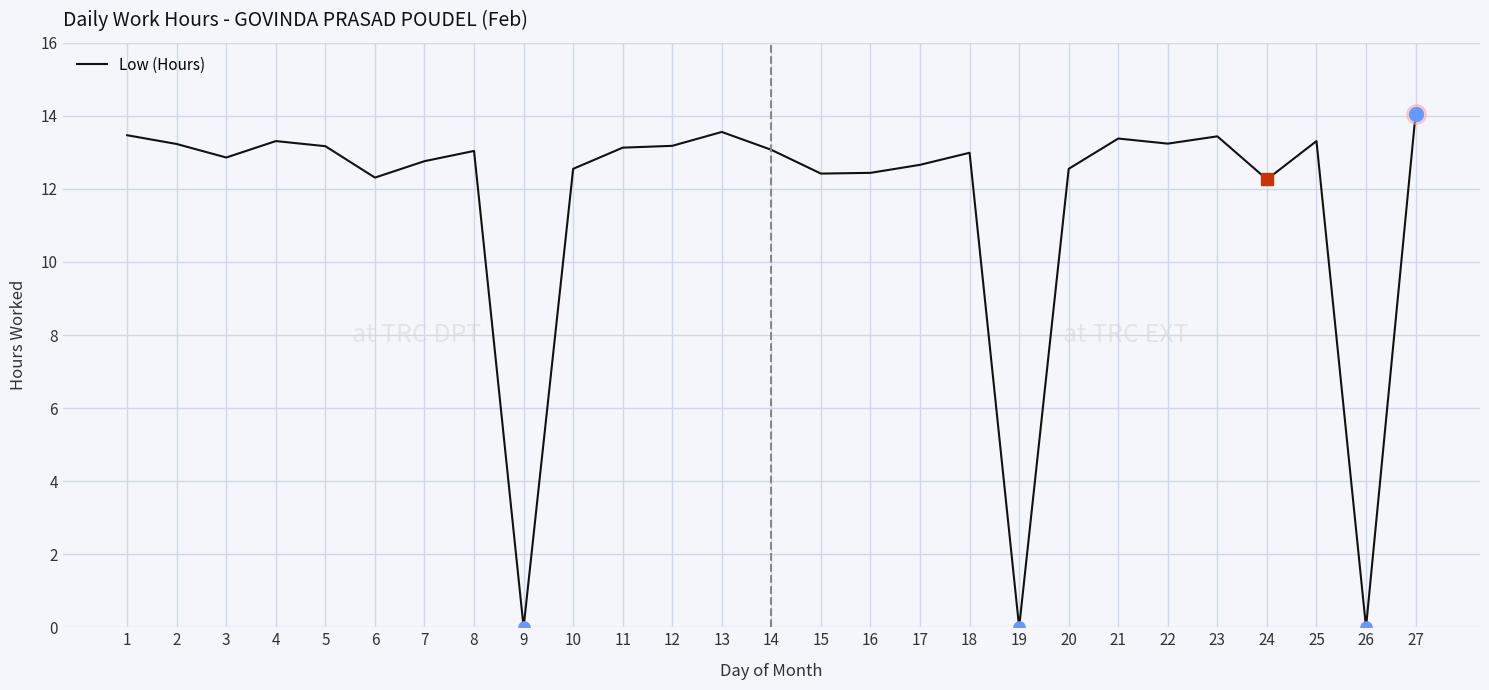

The chart shows a value of 22.2 at 13. True or false?

False